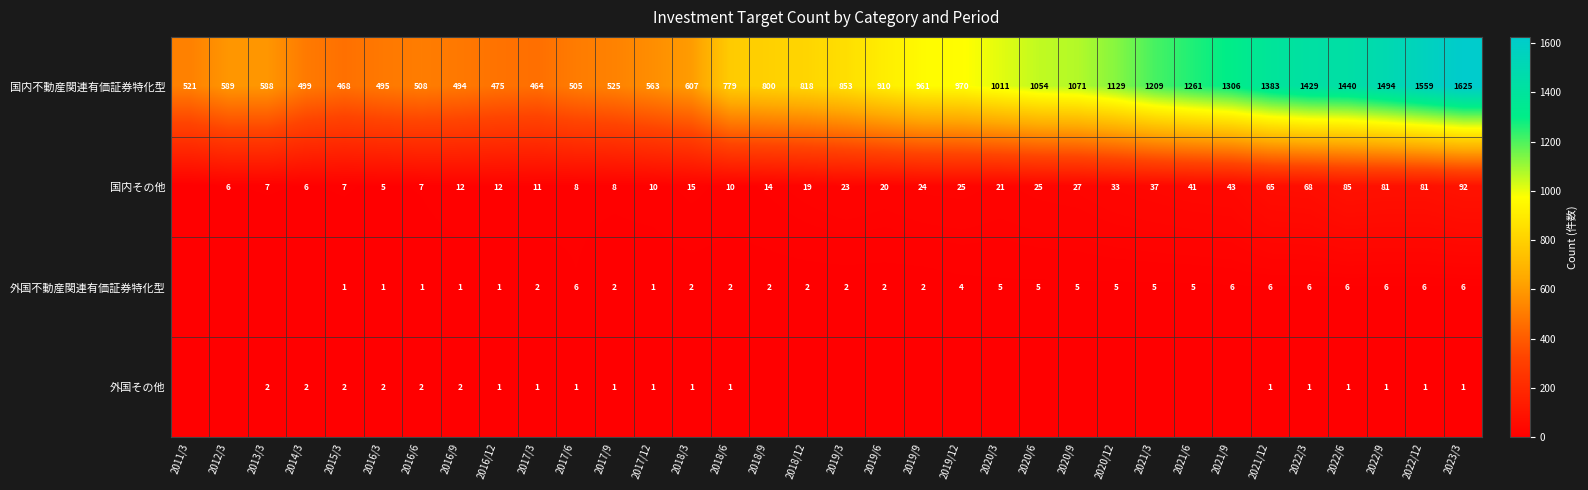

What is the difference between the highest and lowest values at 2022/3?

1428